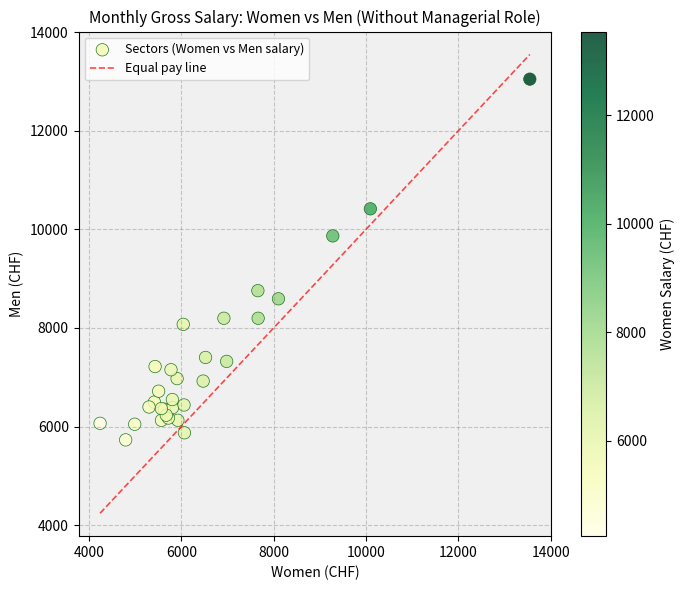

What Y value in the scatter plot is closest to 9389?

9868